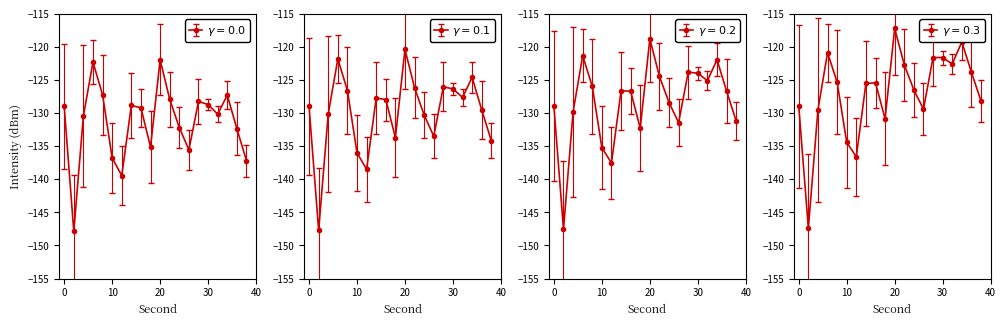

What is the difference between the maximum and minimum values?

25.9